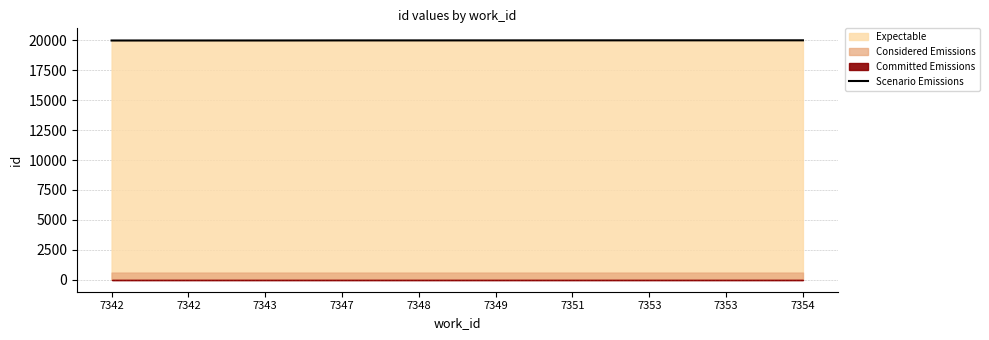

List the labels in order of value, largest first.

7354, 7353, 7353, 7351, 7349, 7348, 7347, 7343, 7342, 7342